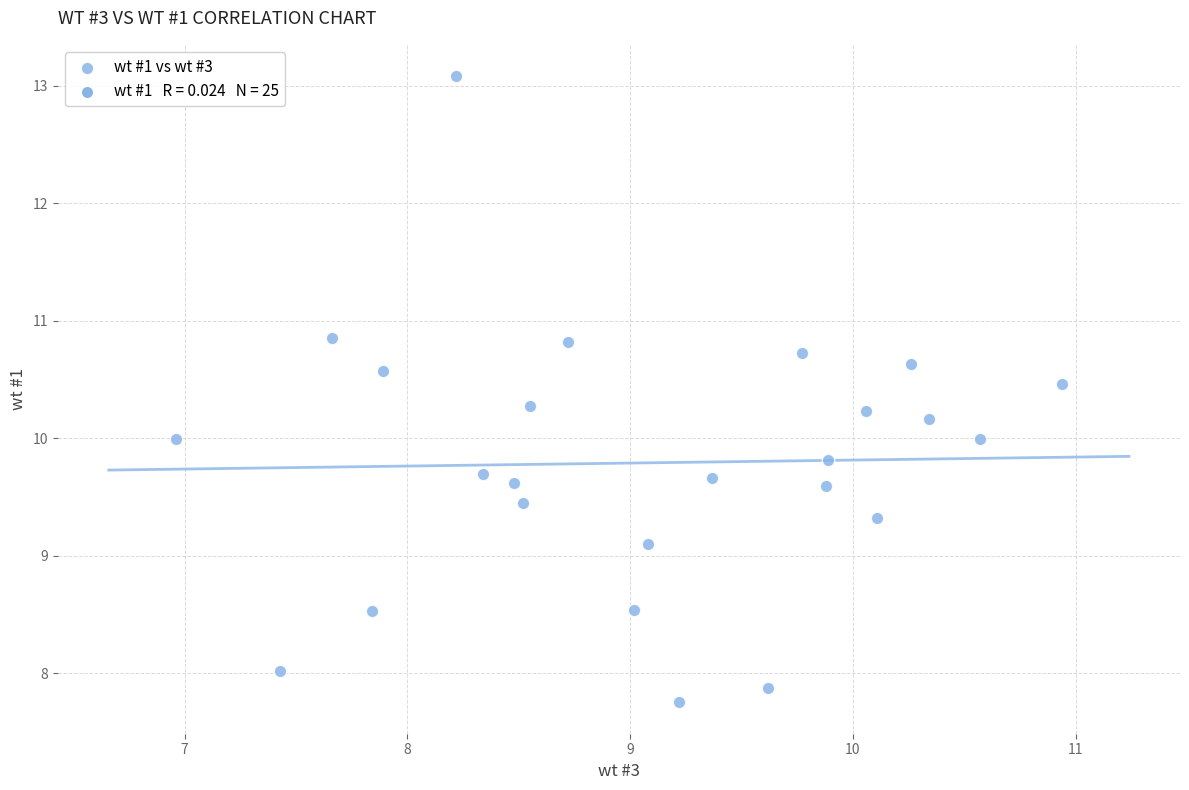

What is the range of Y values (max minus min)?

5.3